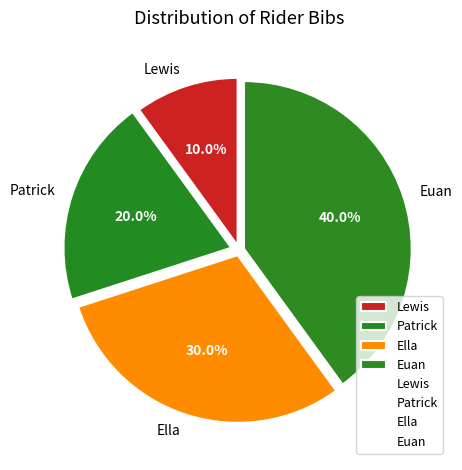

Does Lewis account for over 50% of the chart?

No